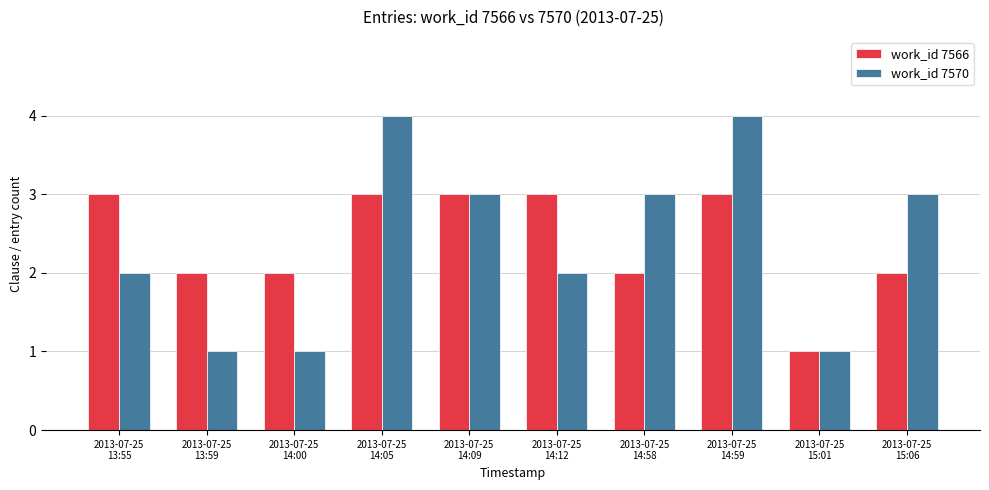

What is the greatest value displayed?

4